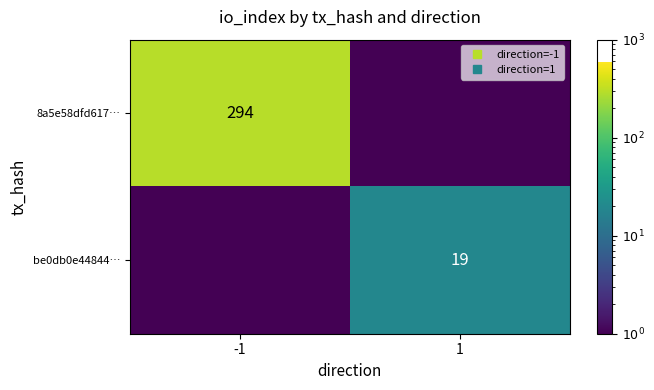

The value of be0db0e44844… at -1 is 0.2. True or false?

False